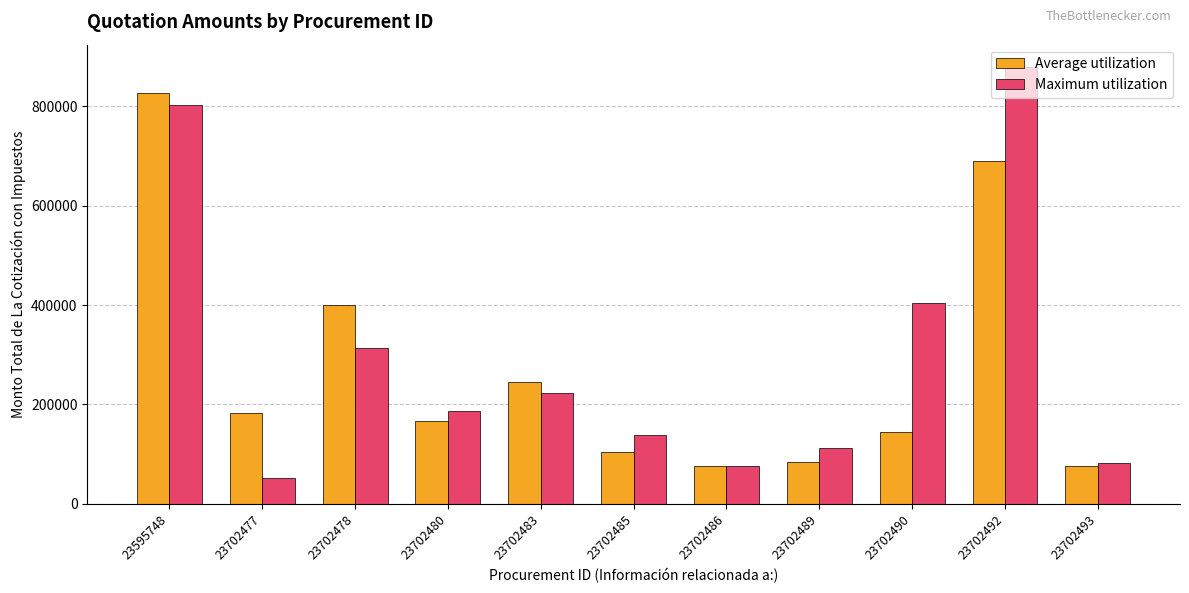

What is the value of the Maximum utilization bar at the 4th from the left?

187000.0